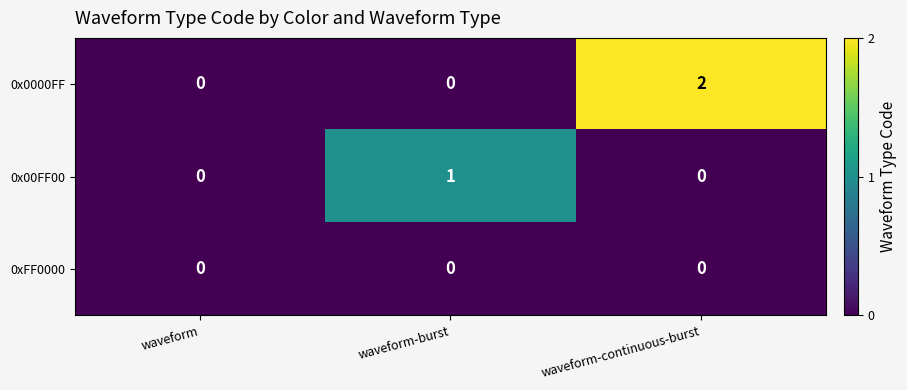

List the series in order of their peak value, lowest first.

0xFF0000, 0x00FF00, 0x0000FF